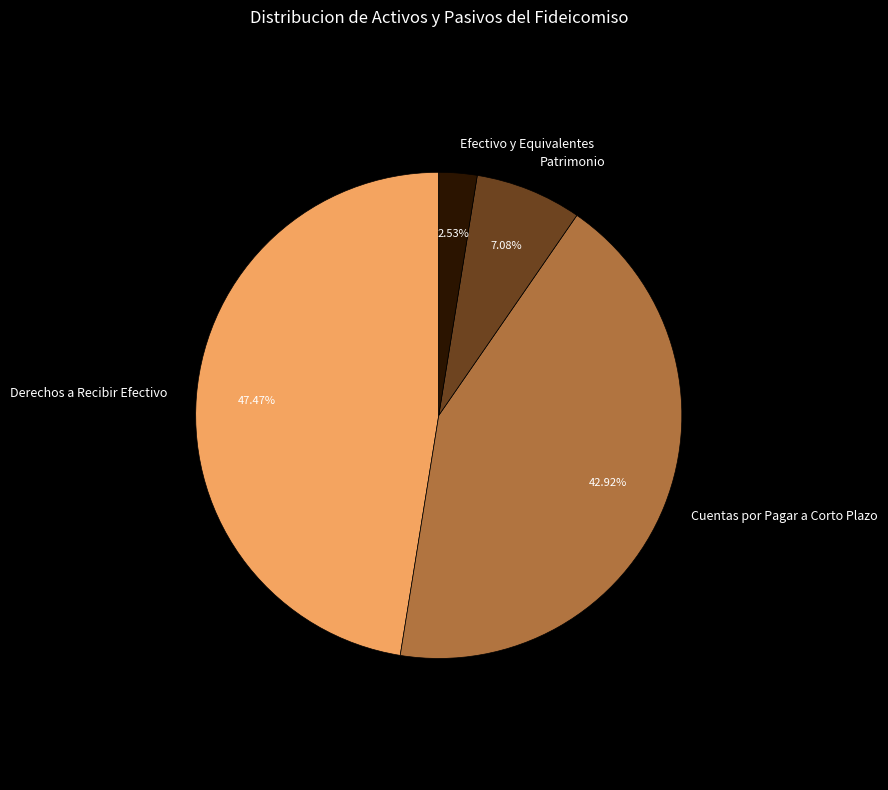

What is the ratio of the value at Cuentas por Pagar a Corto Plazo to the value at Patrimonio?

6.1